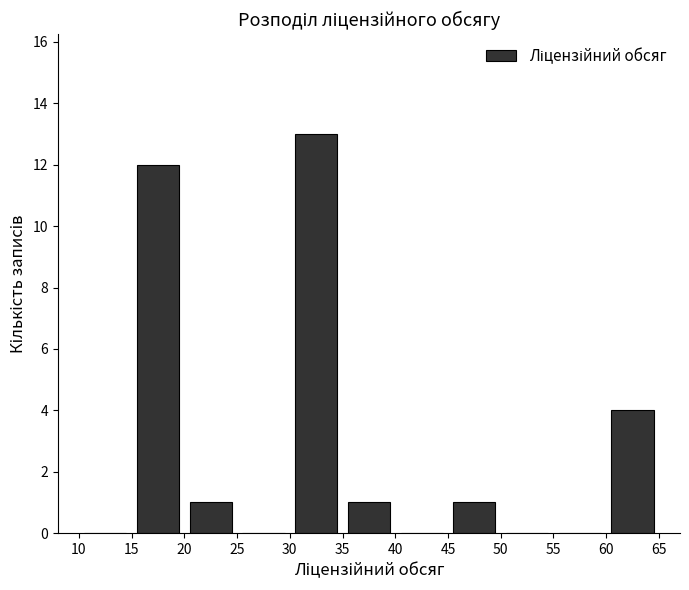

Over which range of the x-axis is the bar tallest?

30 to 35